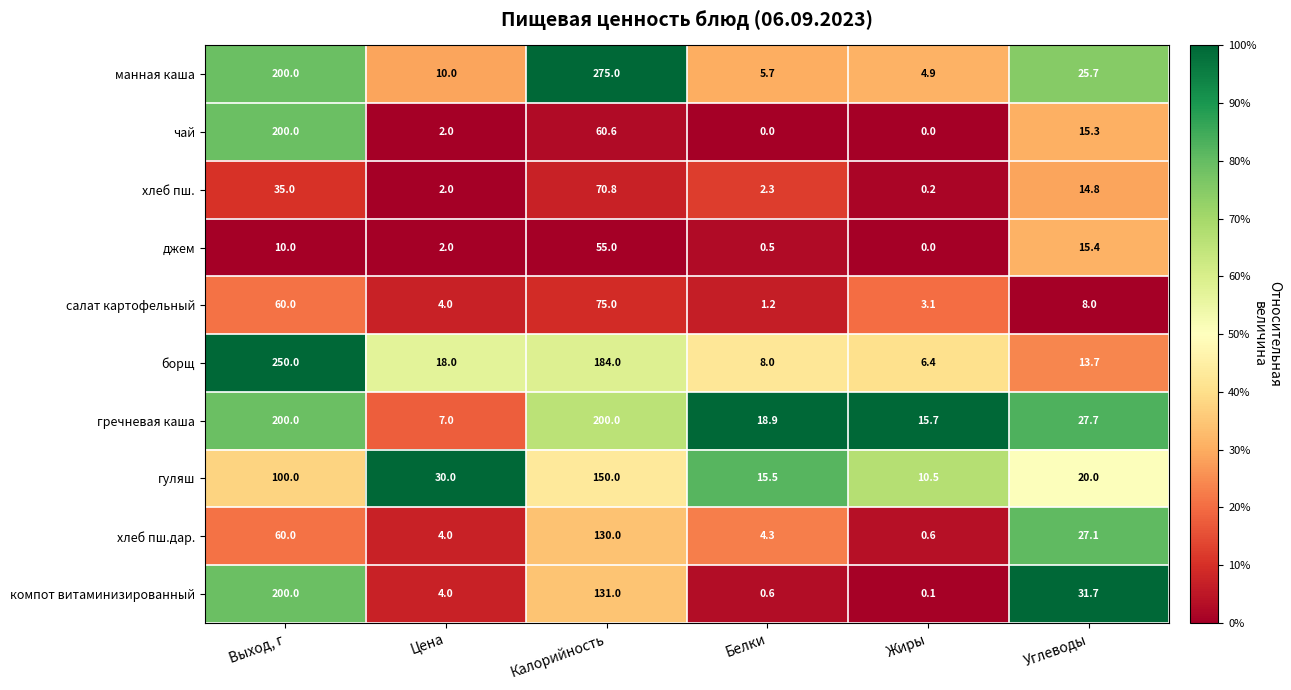

How many categories are shown in the chart?

6